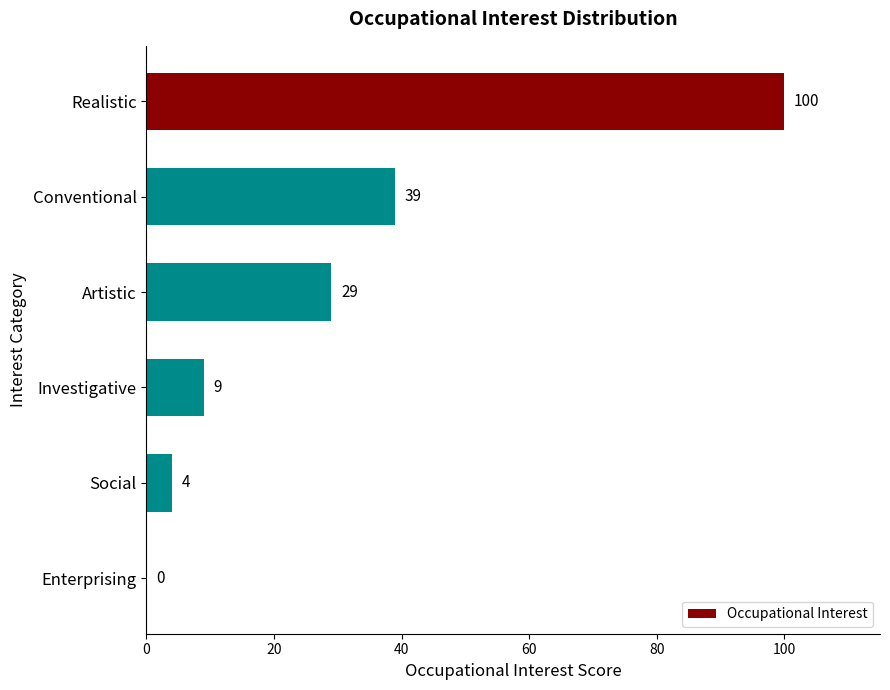

Reading top to bottom, transcribe all the data shown in this chart.

Realistic=100	Conventional=39	Artistic=29	Investigative=9	Social=4	Enterprising=0